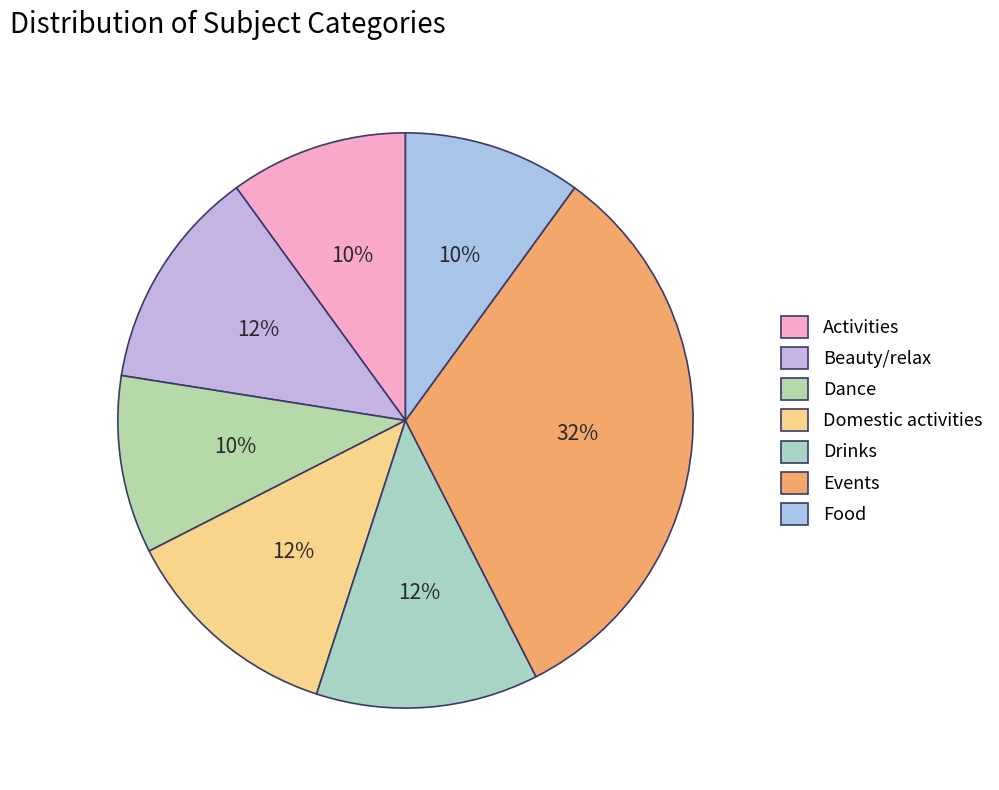

True or false: Events accounts for 32% of the total.

True